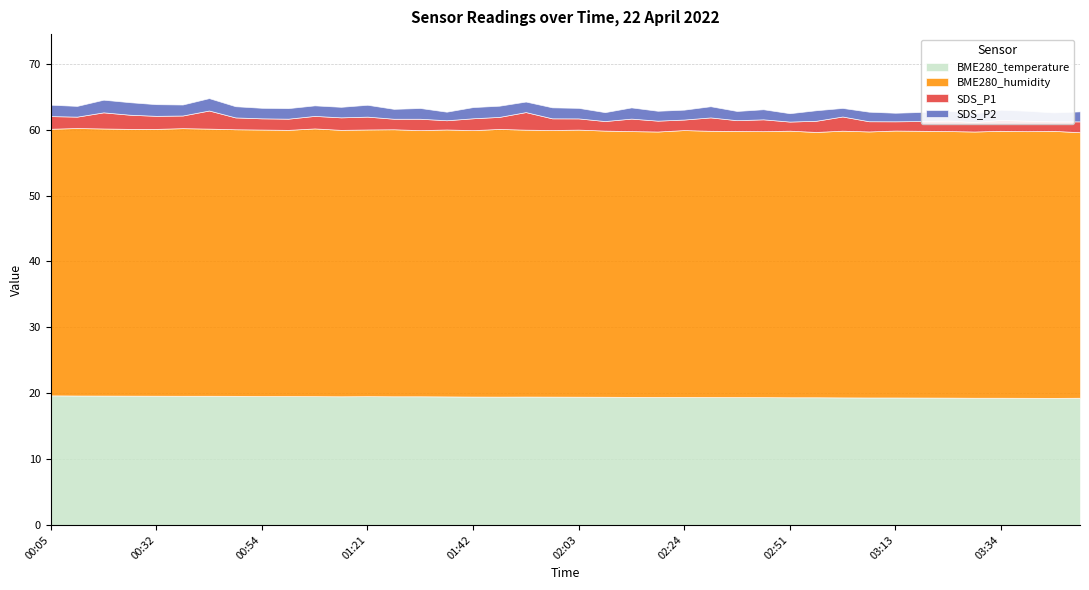

Rank the categories by BME280_temperature value from highest to lowest.

00:05, 00:16, 00:22, 00:27, 00:32, 00:37, 00:43, 00:48, 00:54, 00:59, 01:10, 01:21, 01:15, 01:26, 01:31, 01:36, 01:42, 01:52, 01:47, 01:58, 02:03, 02:08, 02:14, 02:19, 02:24, 02:30, 02:35, 02:46, 02:51, 02:57, 03:02, 03:07, 03:13, 03:18, 03:23, 03:29, 03:34, 03:50, 03:39, 03:45